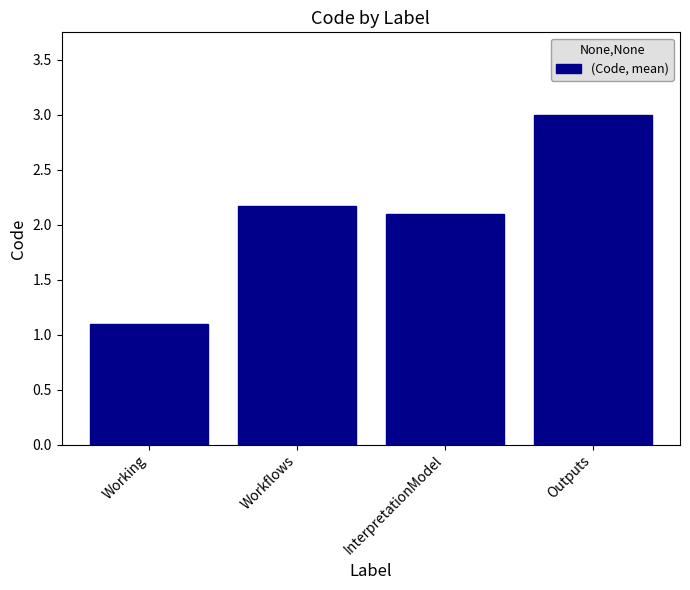

List the labels in order of value, smallest first.

Working, InterpretationModel, Workflows, Outputs